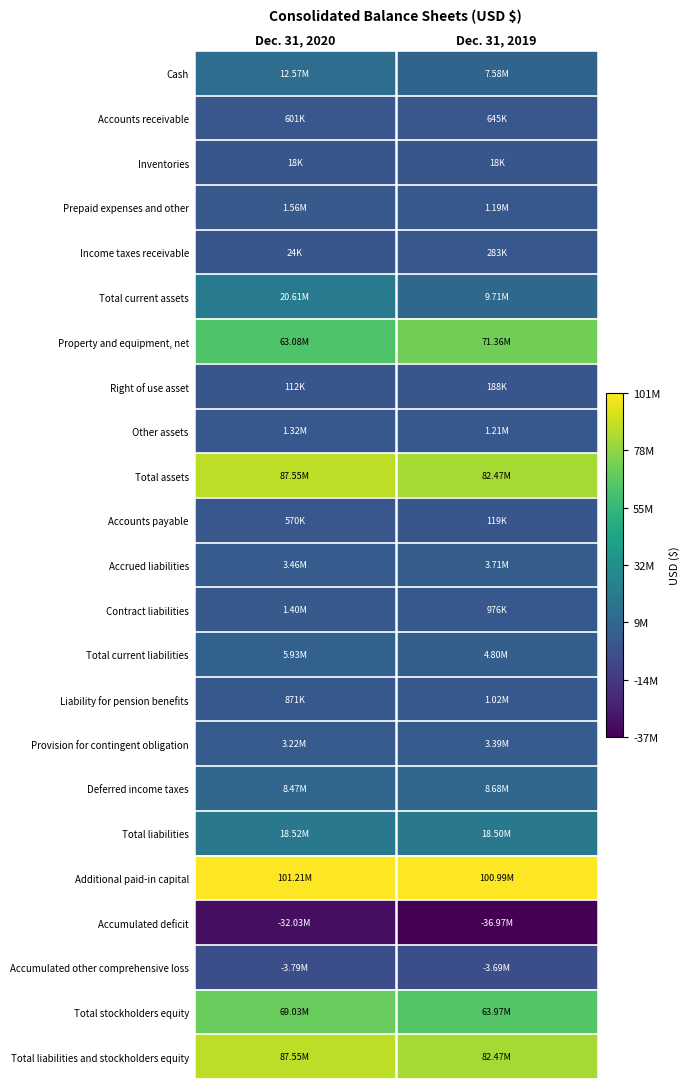

Between Dec. 31, 2020 and Dec. 31, 2019, which is larger?

Dec. 31, 2020